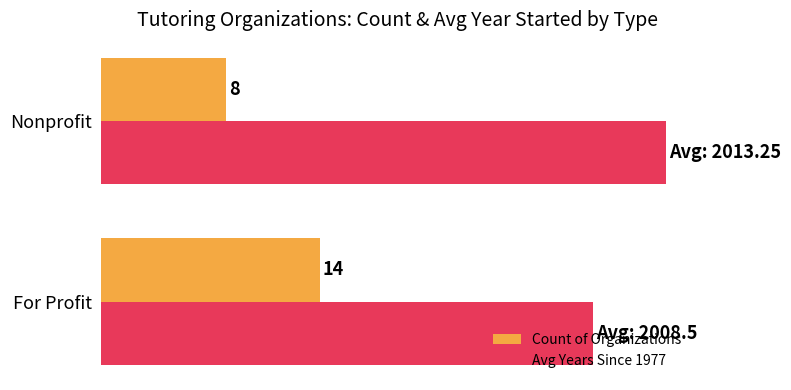

Which series has the largest total across all categories?

Avg Years Since 1977